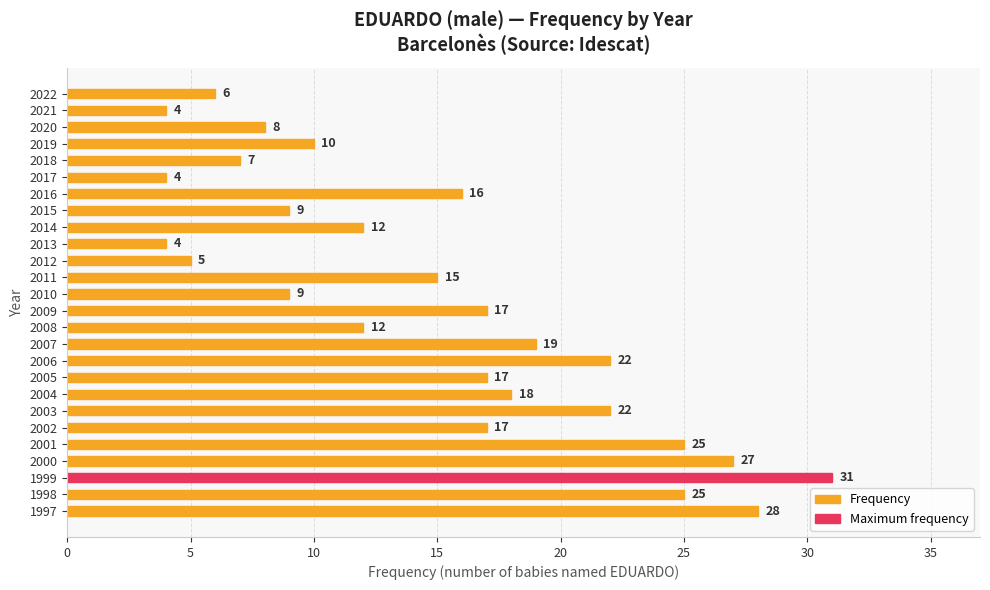

What is the sum of all values?

389